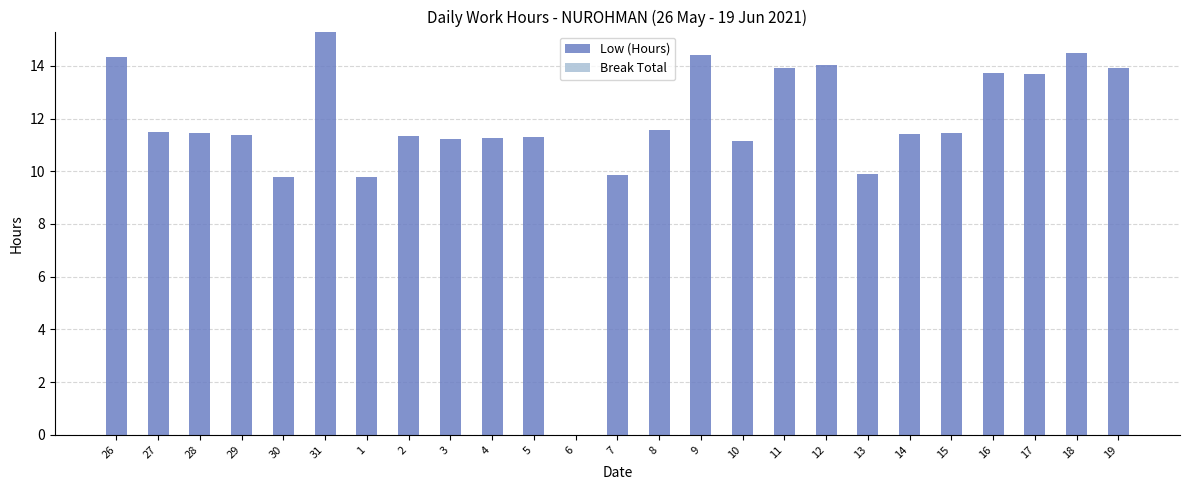

True or false: the data shows 8.8 at 6.

False